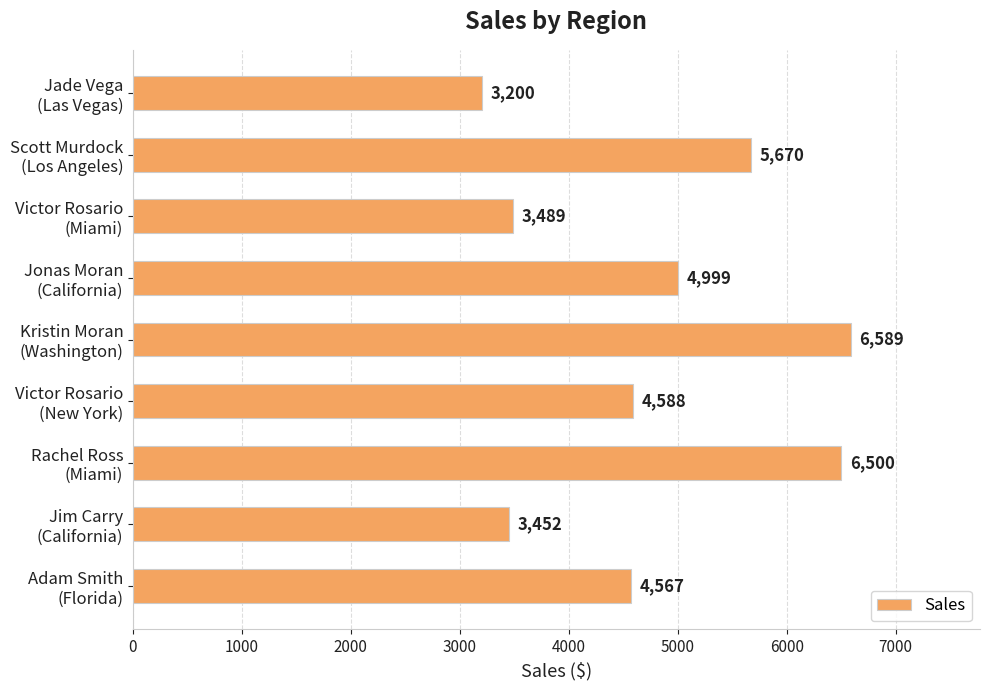

Rank the categories by value from lowest to highest.

Jade Vega
(Las Vegas), Jim Carry
(California), Victor Rosario
(Miami), Adam Smith
(Florida), Victor Rosario
(New York), Jonas Moran
(California), Scott Murdock
(Los Angeles), Rachel Ross
(Miami), Kristin Moran
(Washington)